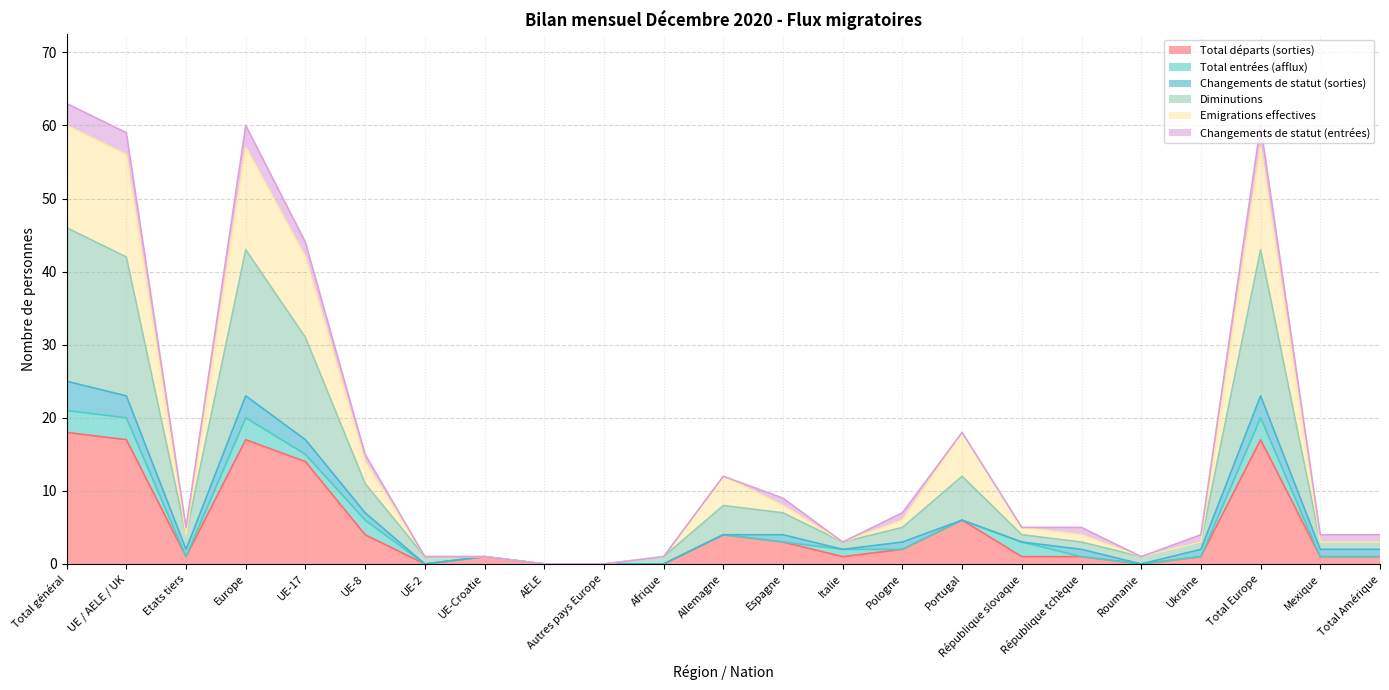

What is the maximum value for Total départs (sorties)?

18